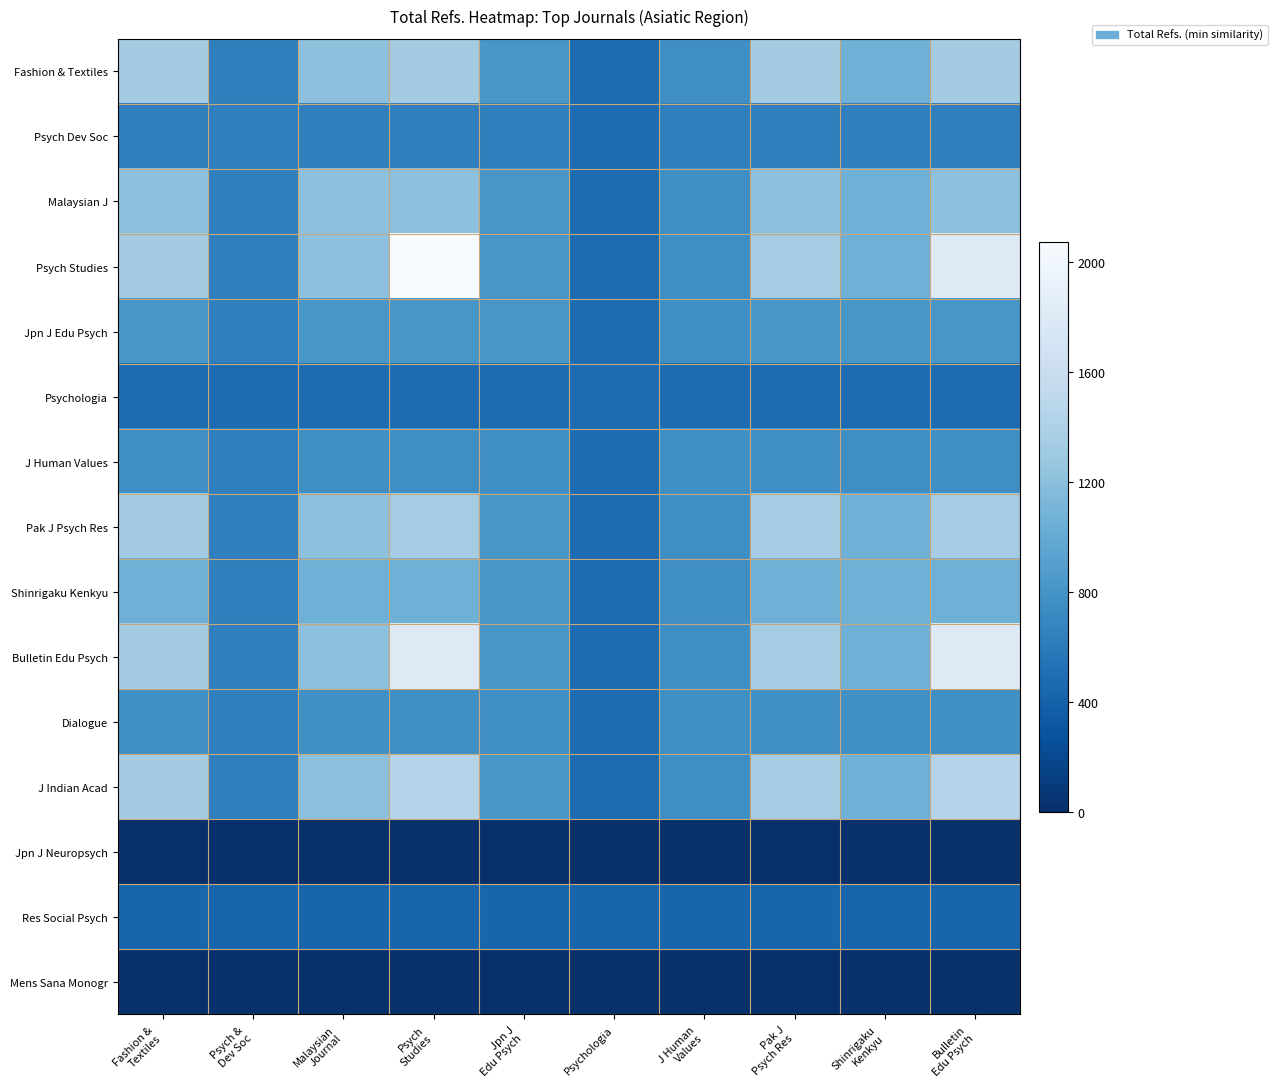

Which series has the largest total across all categories?

Psych Studies